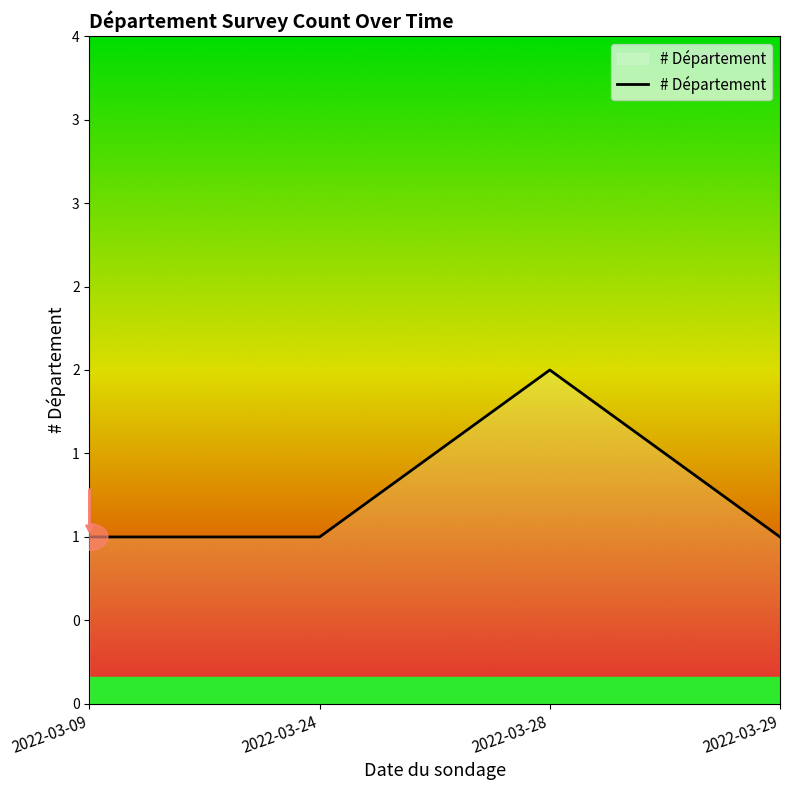

At which category does the chart reach its minimum across all series?

2022-03-09